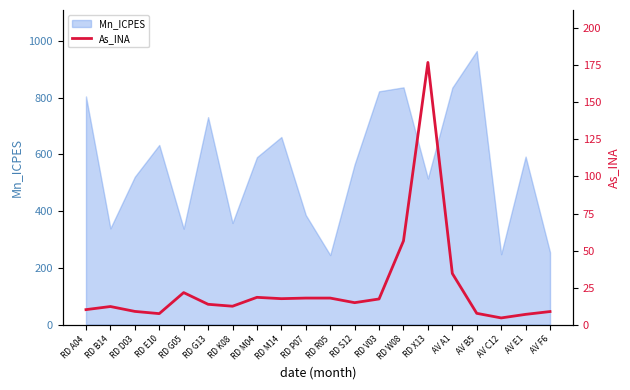

The chart shows a value of 4.1 at RD K08. True or false?

False